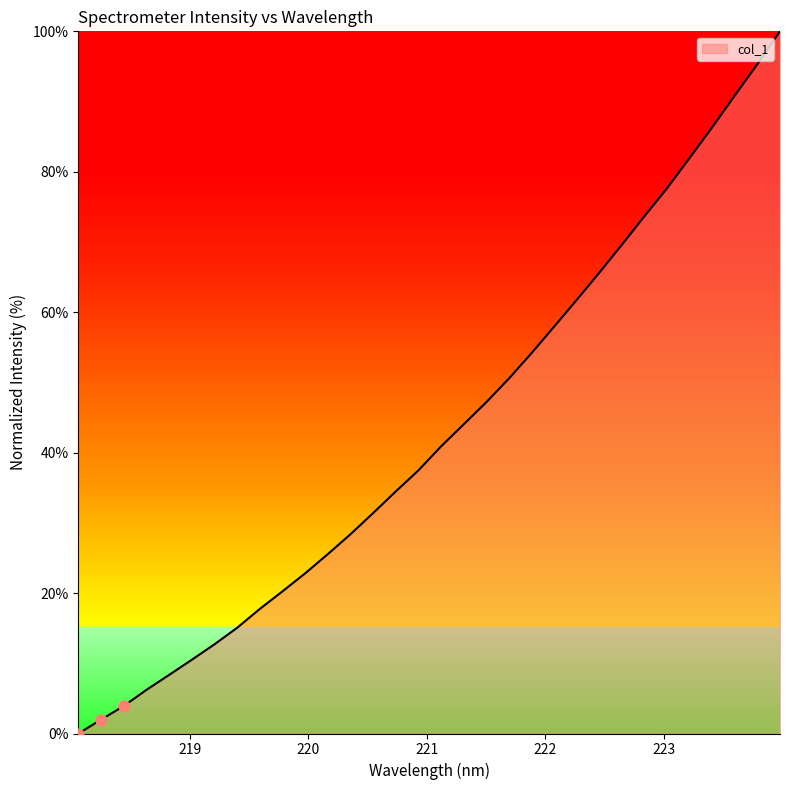

What is the difference between the maximum and minimum values?

100.0